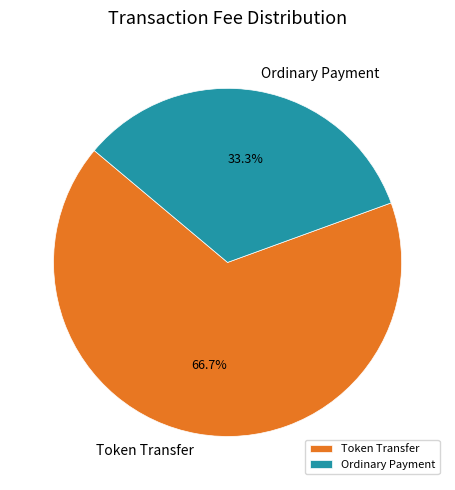

Which slice is the largest?

Token Transfer